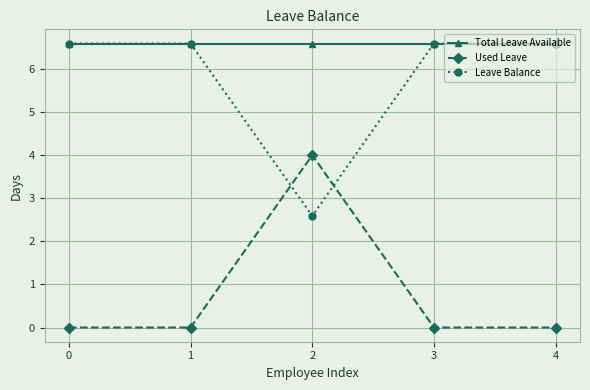

What is the difference between the highest and lowest values at 4?

6.6